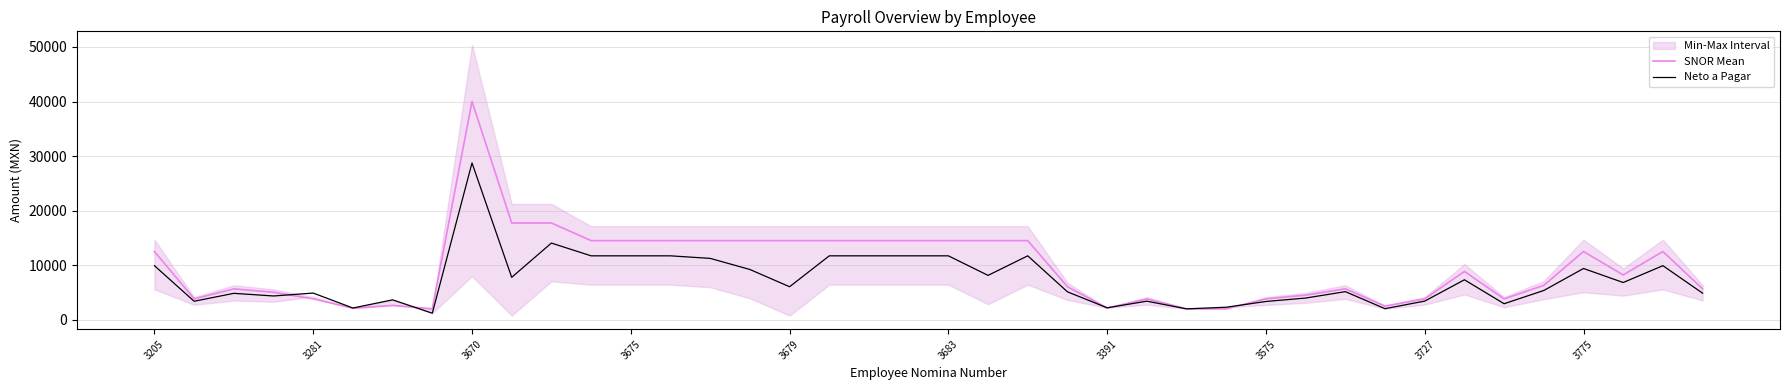

How many lines are shown in the chart?

2